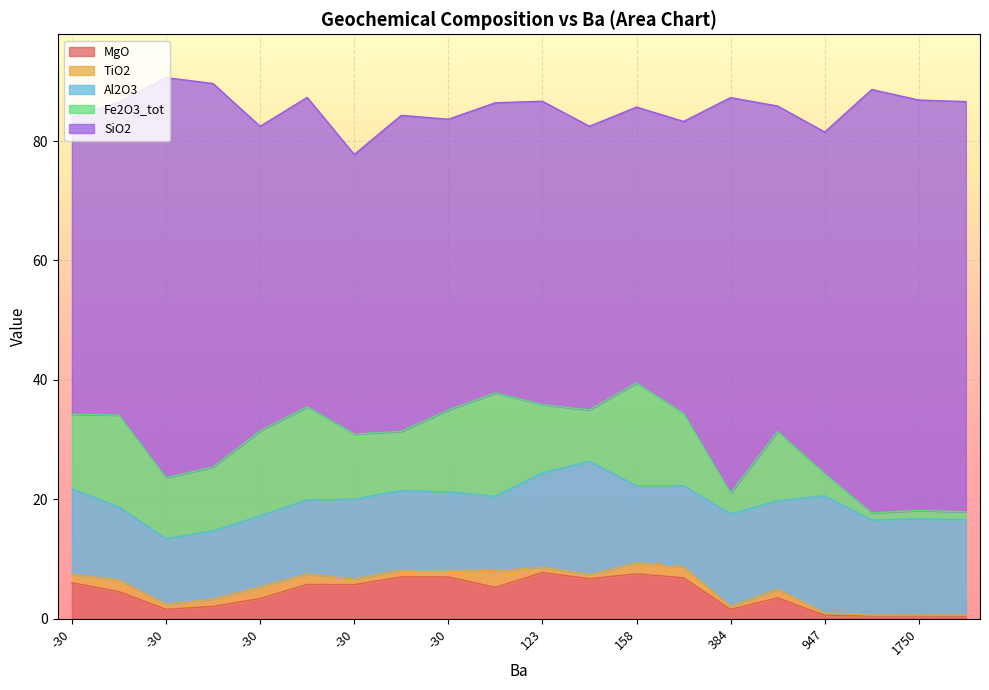

What is the average value of the Al2O3 series?

14.2